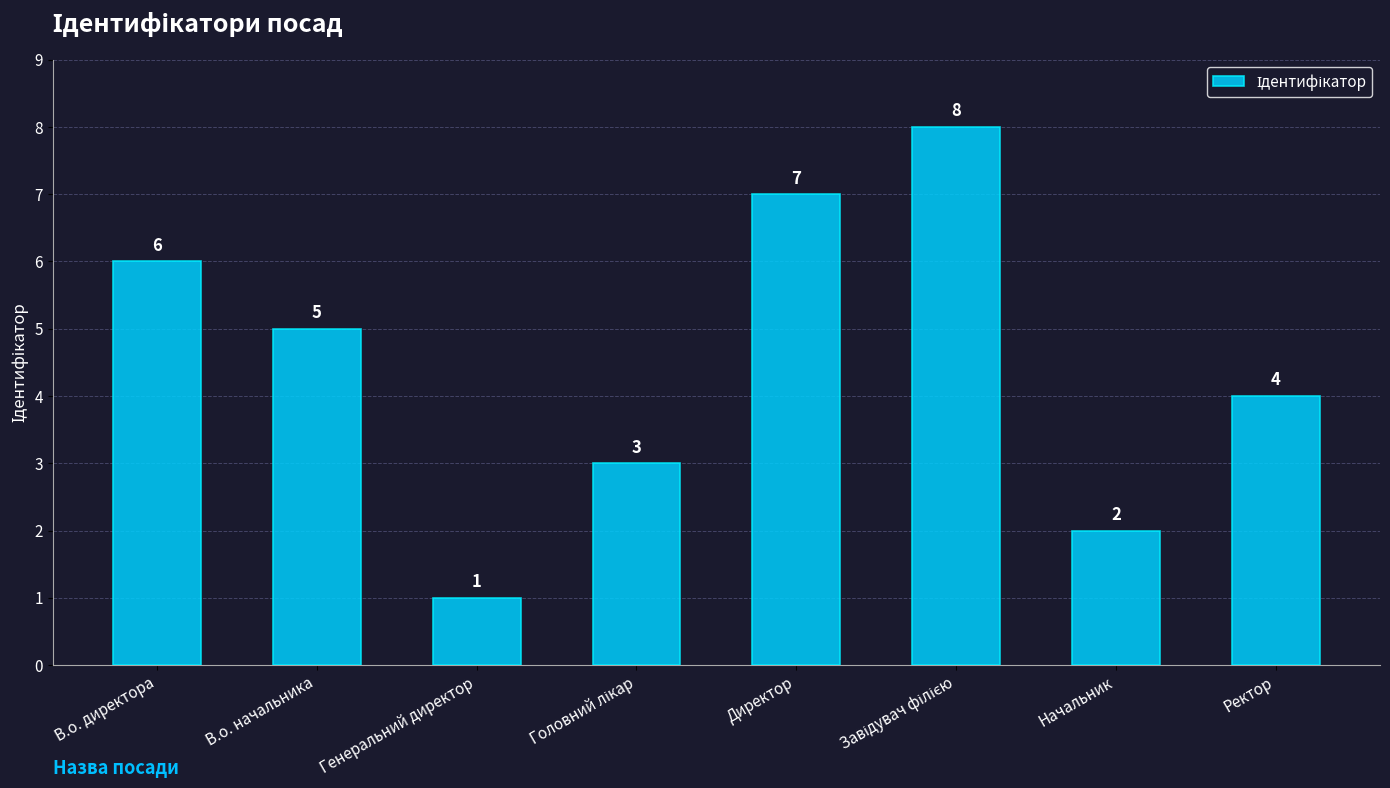

Where is the data nearest to the value 4?

Ректор